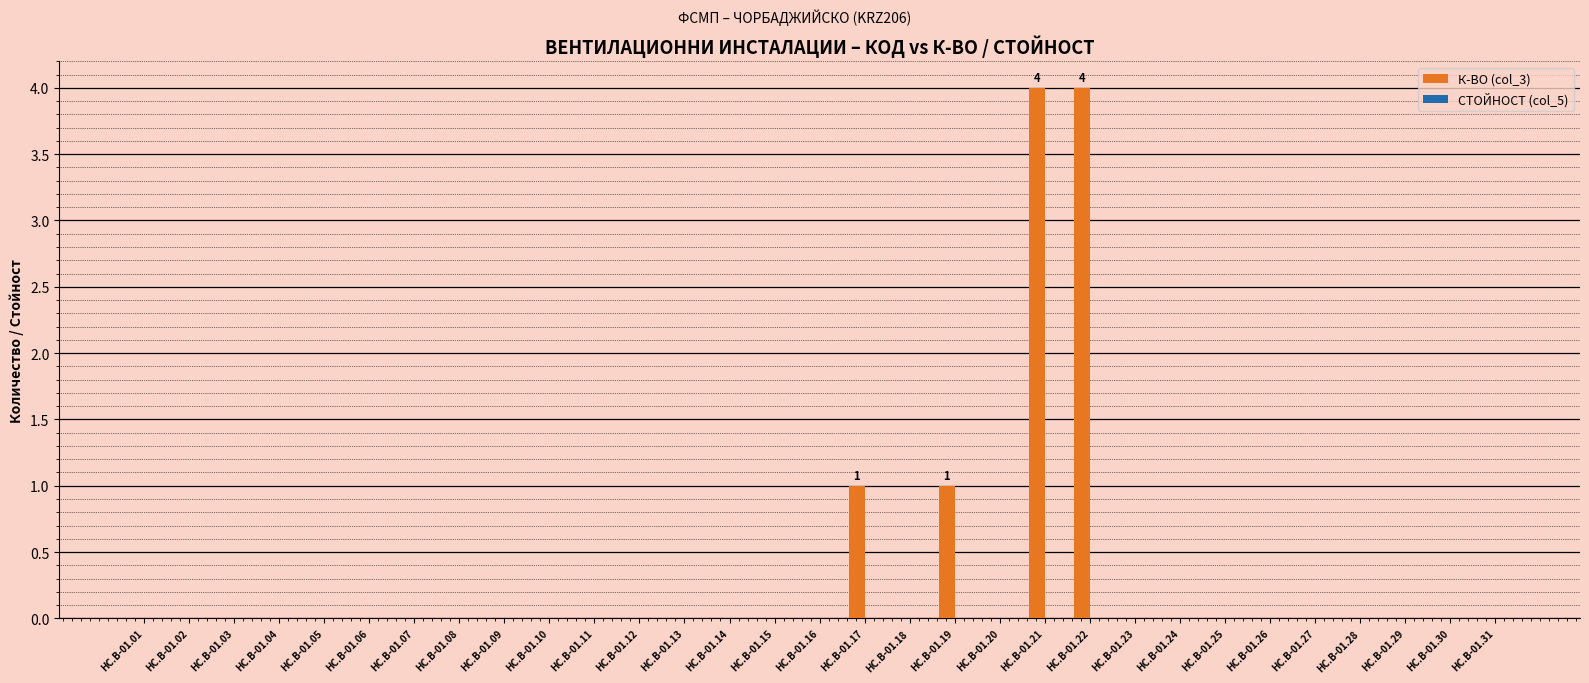

The chart shows a value of -2 at HC.B-01.15. True or false?

False